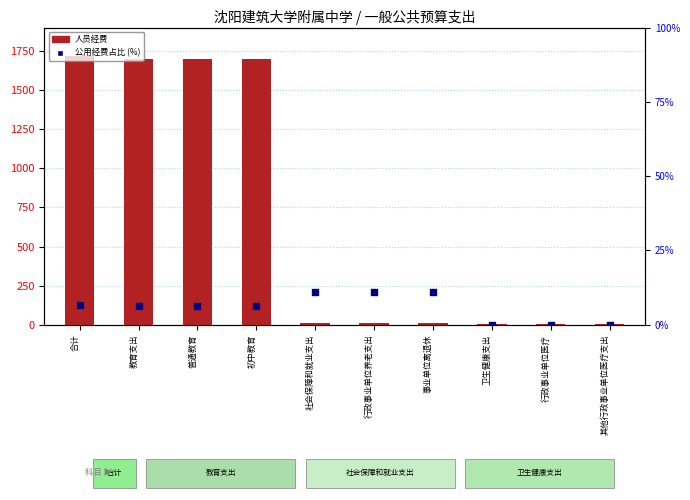

Is the value of 公用经费占比 (%) at 卫生健康支出 greater than the value of 人员经费 at 社会保障和就业支出?

No